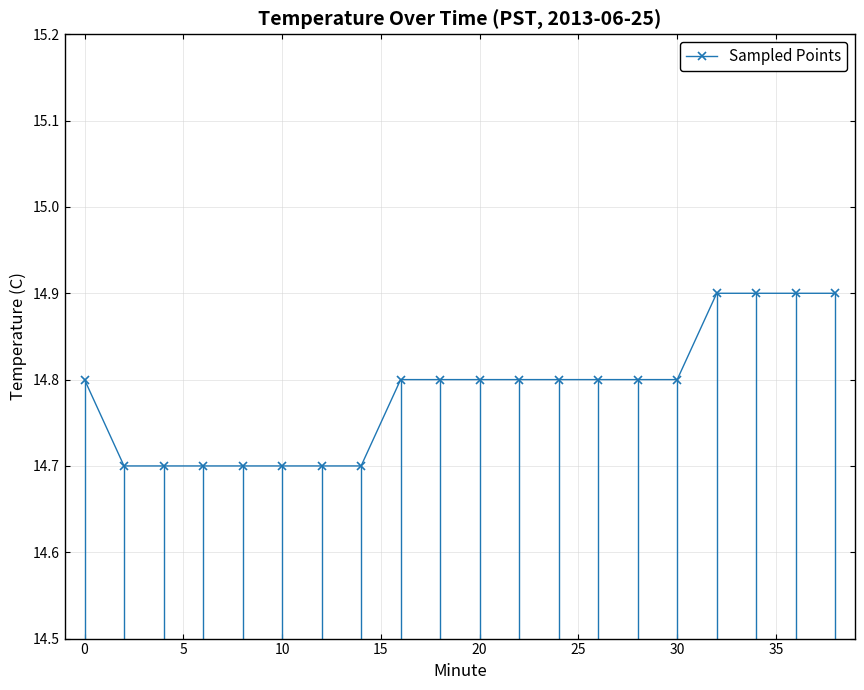

Does the chart have visible grid lines?

Yes